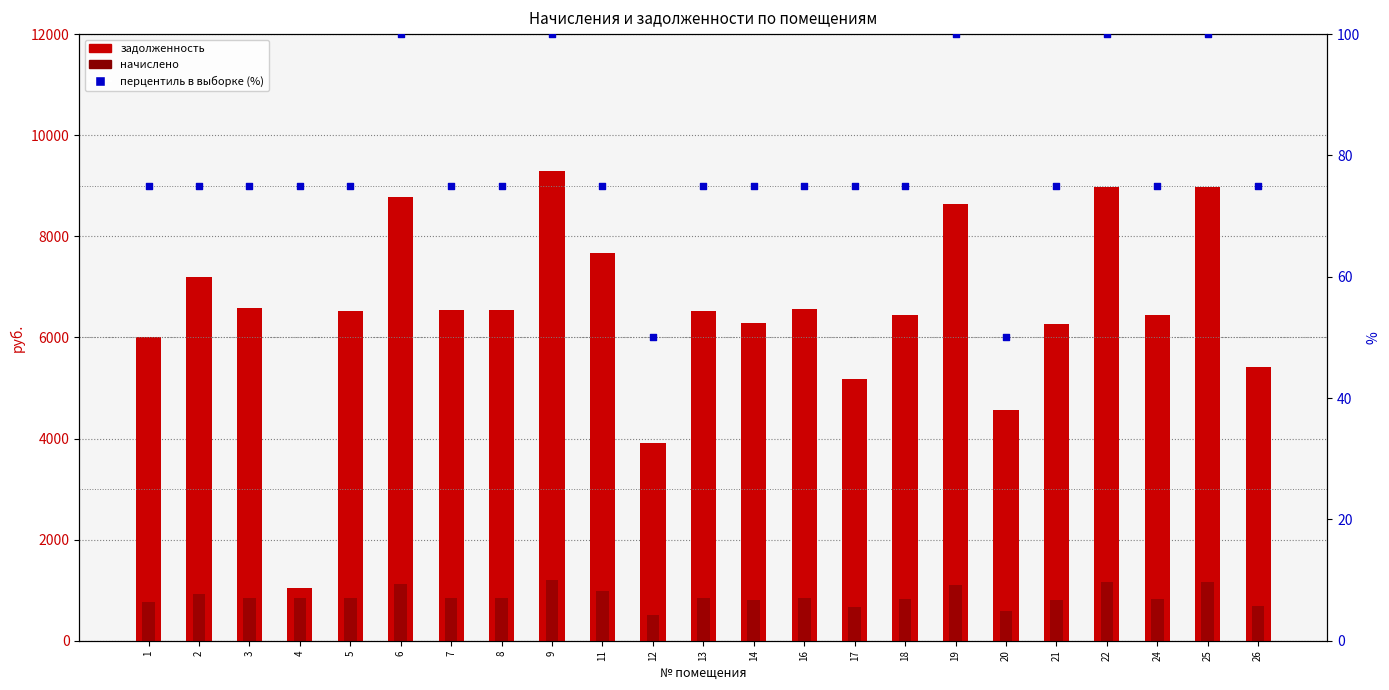

What is the total value across all series at 13?

7437.6